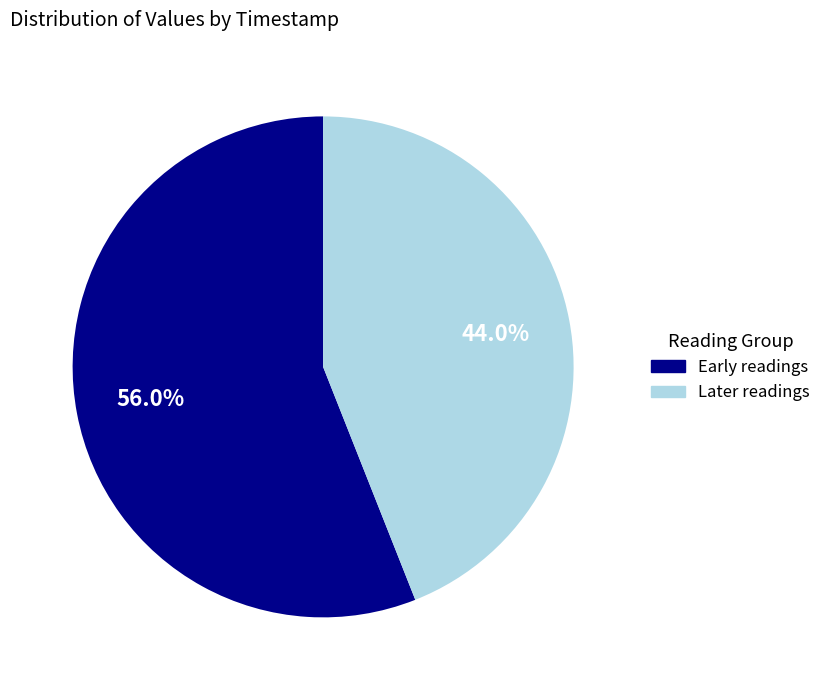

What is the smallest slice in the pie chart?

Later readings